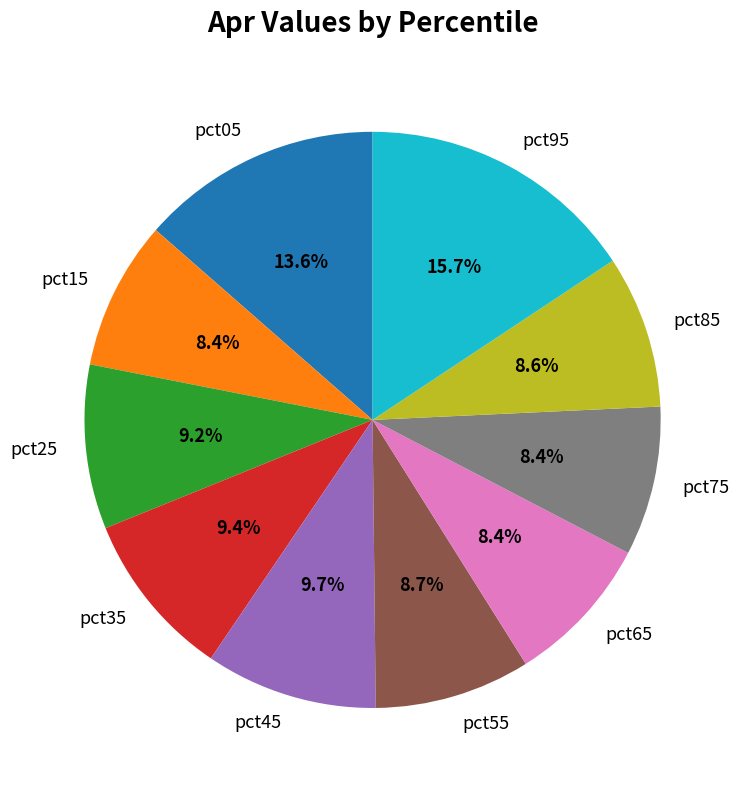

Combined, what portion of the pie is pct55 and pct45?

18.4%